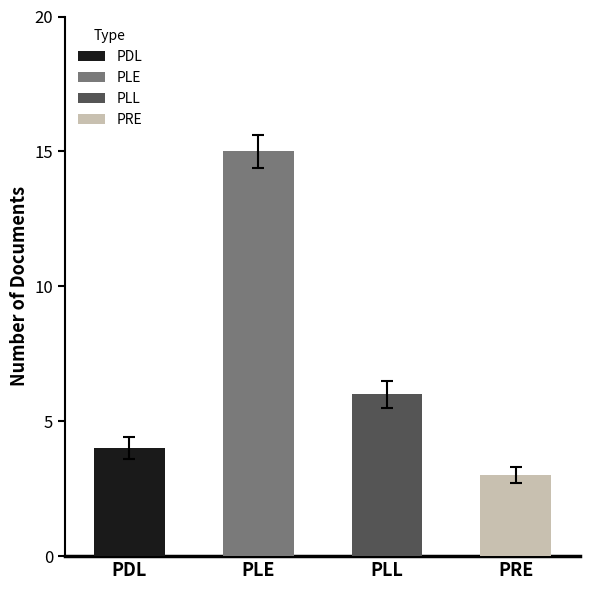

How many data points are less than 6?

2